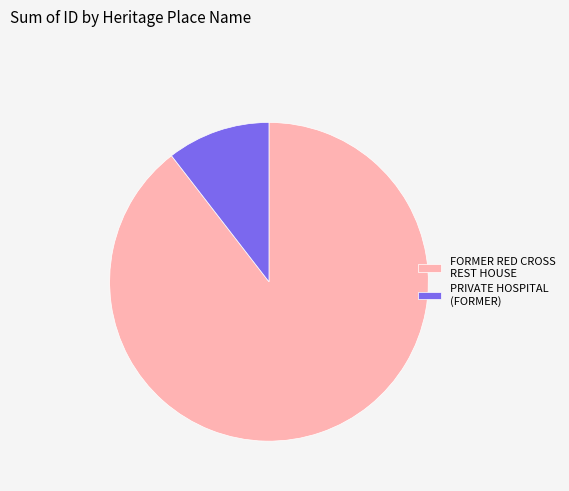

Rank the categories by value from highest to lowest.

FORMER RED CROSS REST HOUSE, PRIVATE HOSPITAL (FORMER)